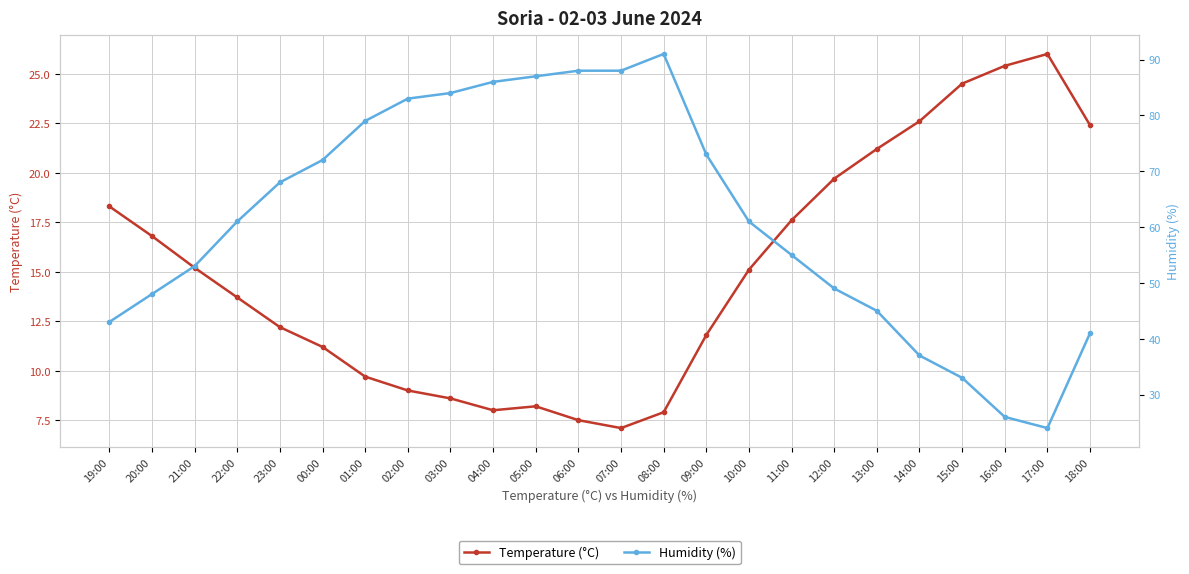

What is the label of the 12th point from the right?

07:00